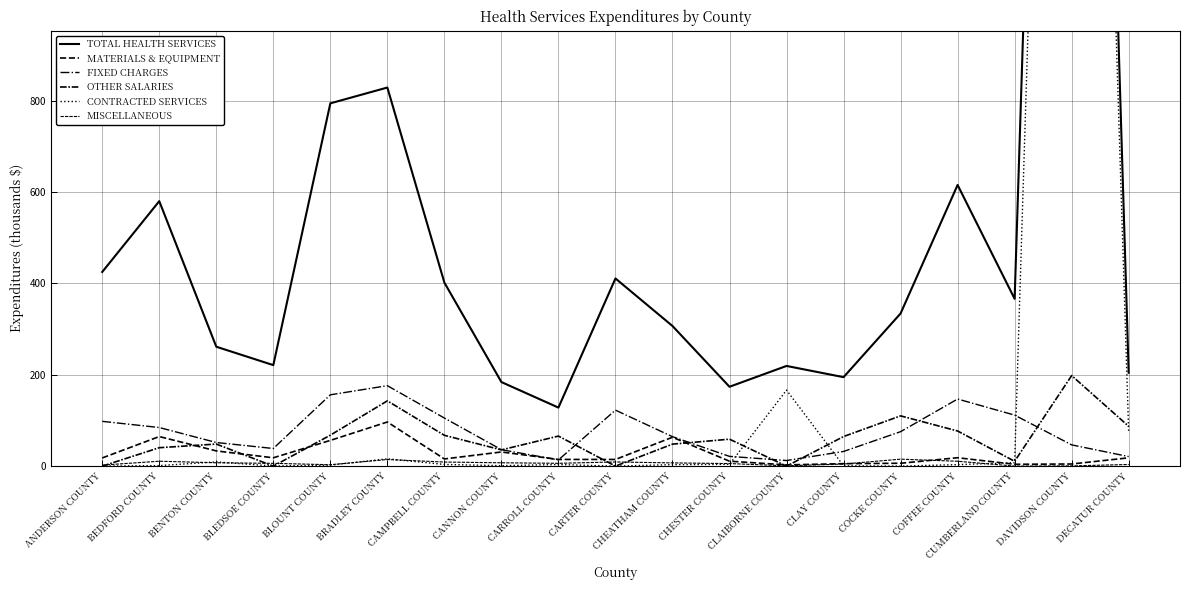

Is the value of MATERIALS & EQUIPMENT at ANDERSON COUNTY greater than the value of FIXED CHARGES at CARTER COUNTY?

No